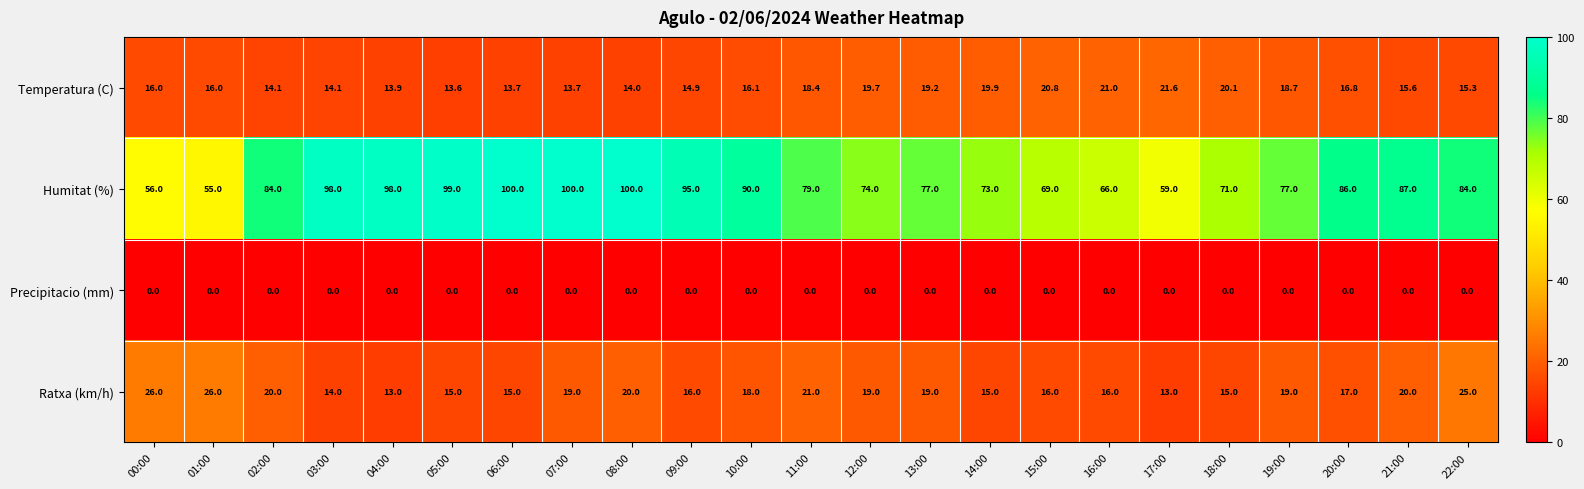

What is the difference between the highest and lowest values at 09:00?

95.0